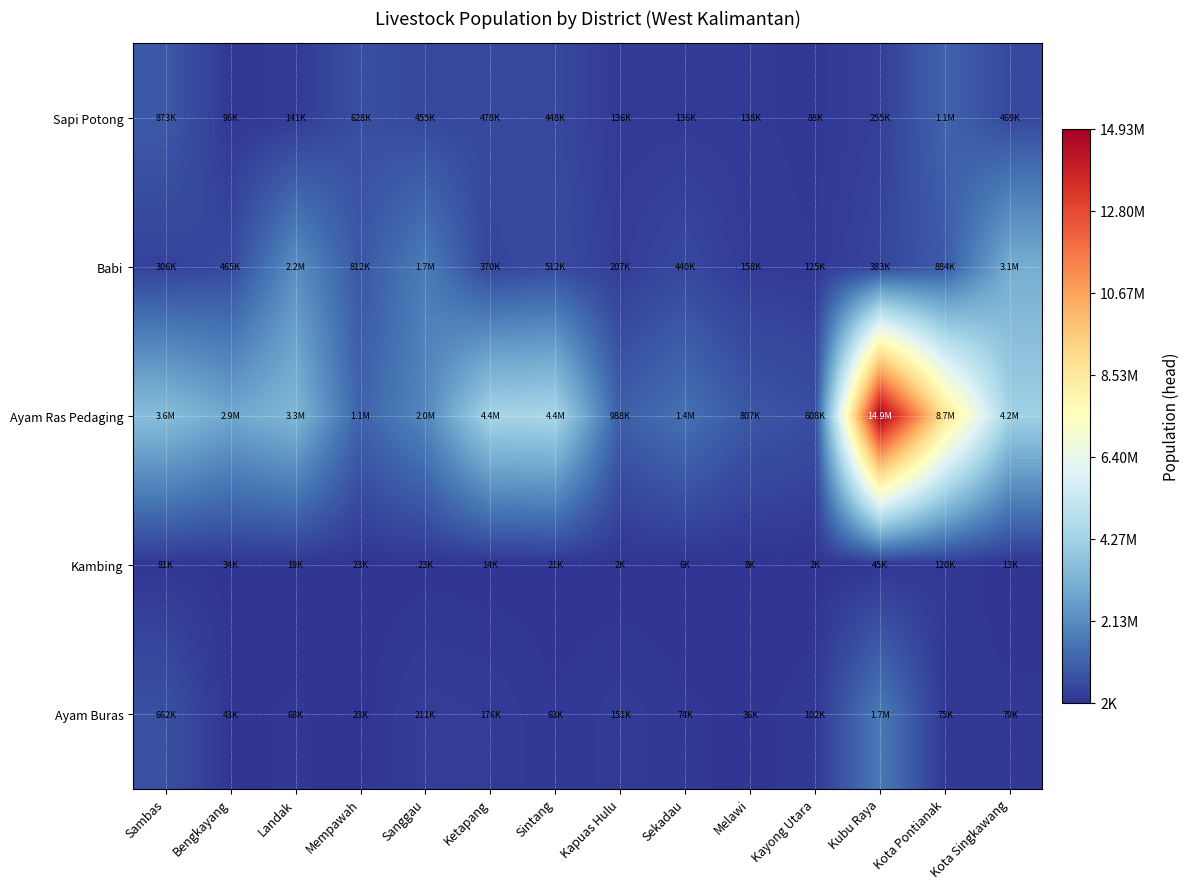

Which category has the highest value across all series?

Kubu Raya